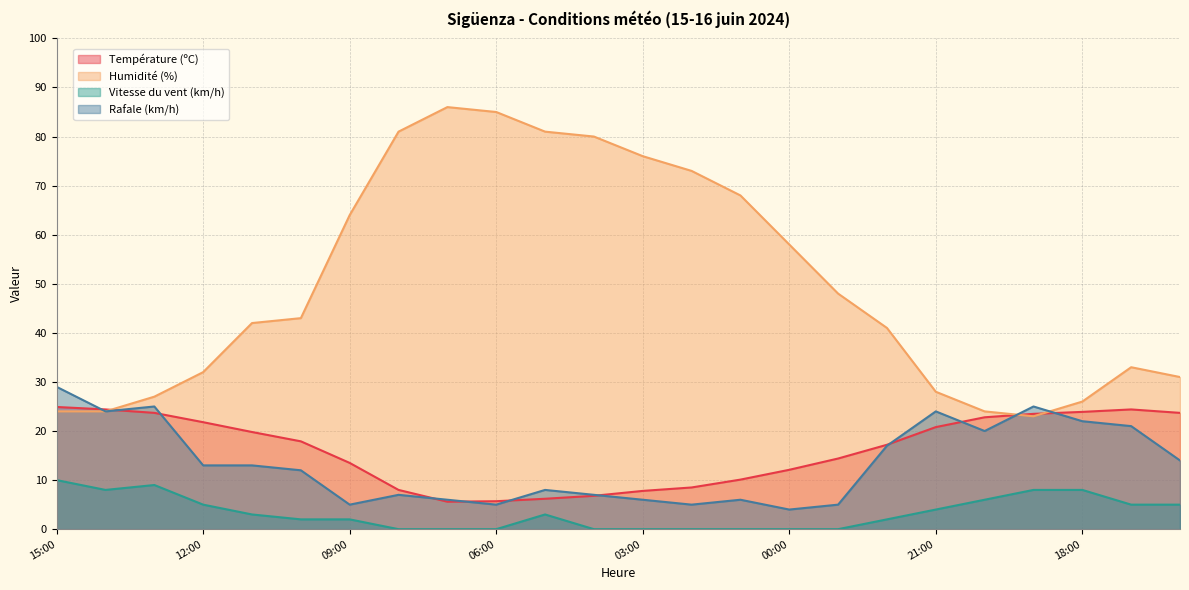

Rank the categories by Vitesse du vent (km/h) value from highest to lowest.

15:00, 13:00, 14:00, 19:00, 18:00, 20:00, 12:00, 17:00, 16:00, 21:00, 11:00, 05:00, 10:00, 09:00, 22:00, 08:00, 07:00, 06:00, 04:00, 03:00, 02:00, 01:00, 00:00, 23:00